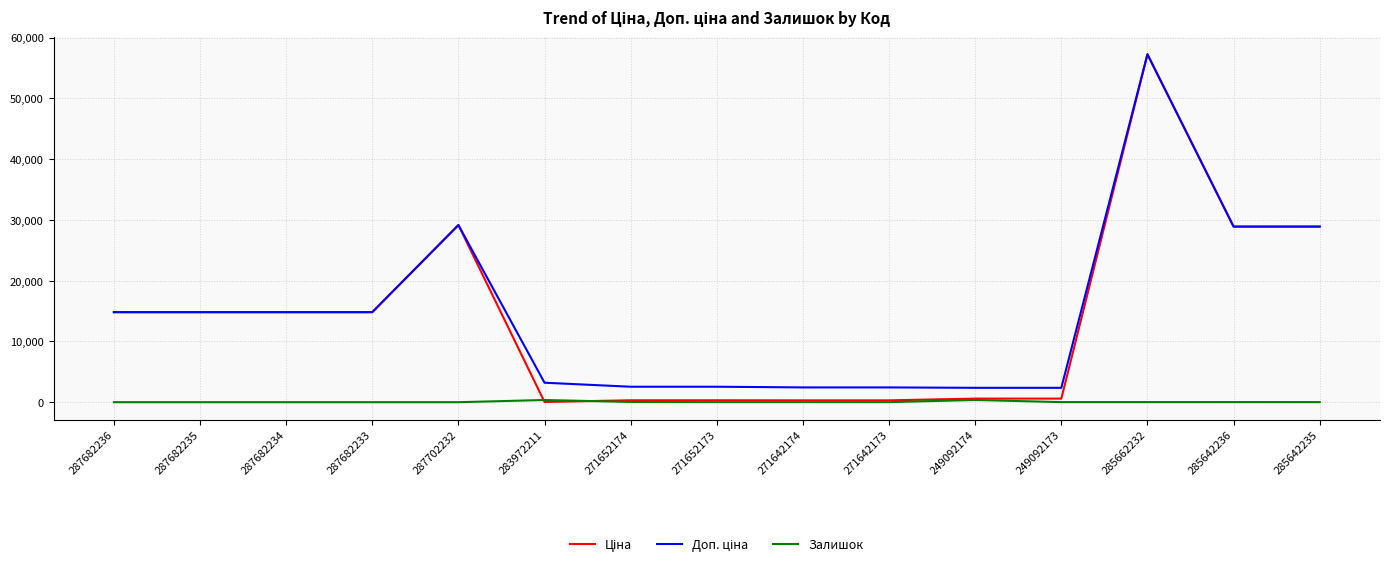

At which category is the sum across all series the highest?

285662232